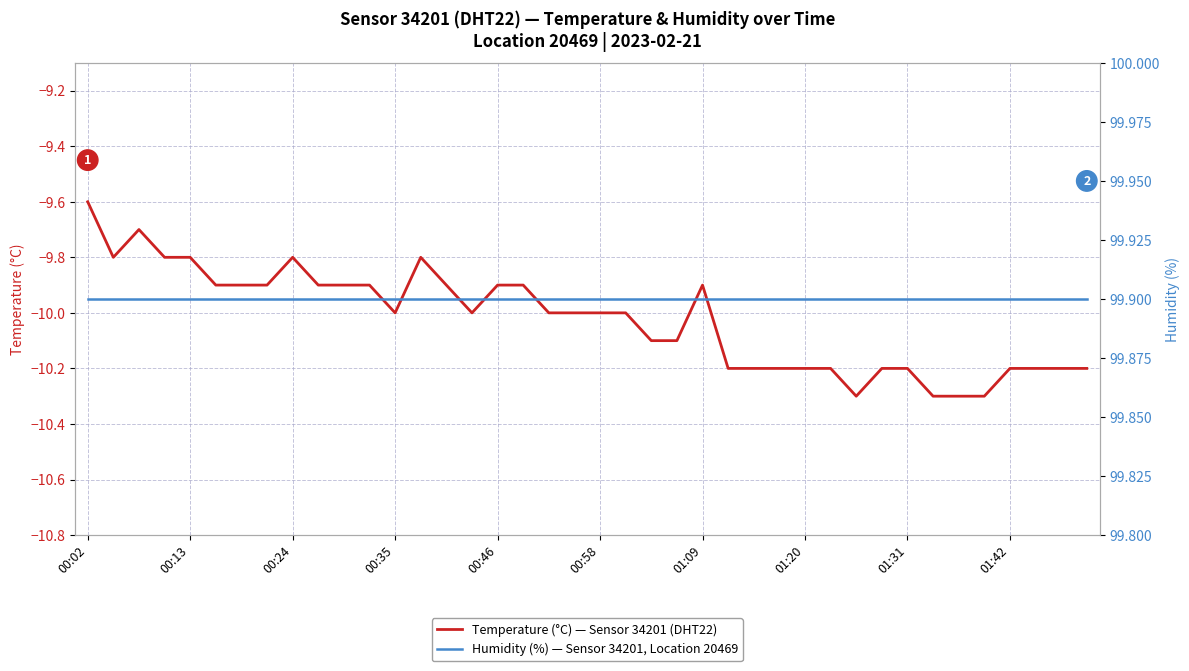

True or false: Humidity (%) — Sensor 34201, Location 20469 and Temperature (°C) — Sensor 34201 (DHT22) intersect in this chart.

False